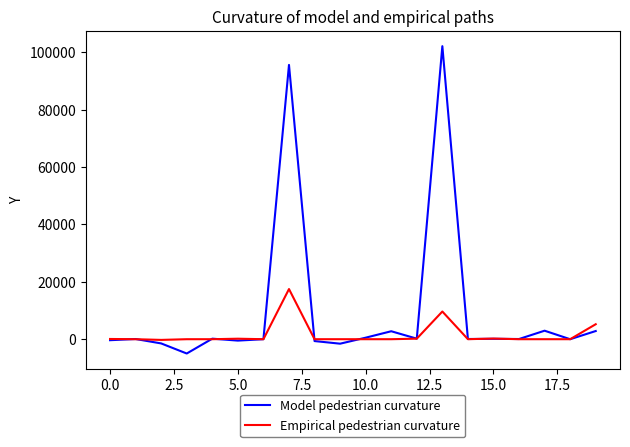

Which series has the widest spread of values?

Model pedestrian curvature